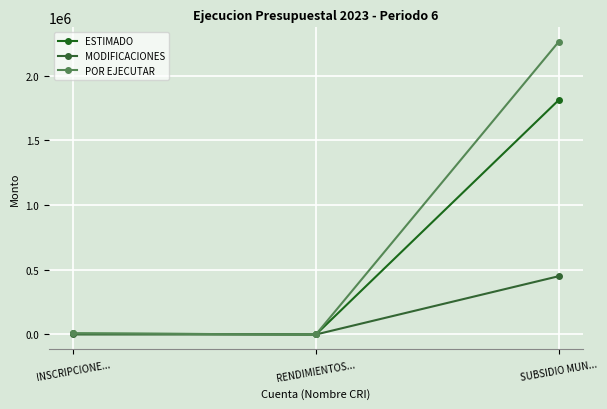

What position from the right is INSCRIPCIONE...?

3